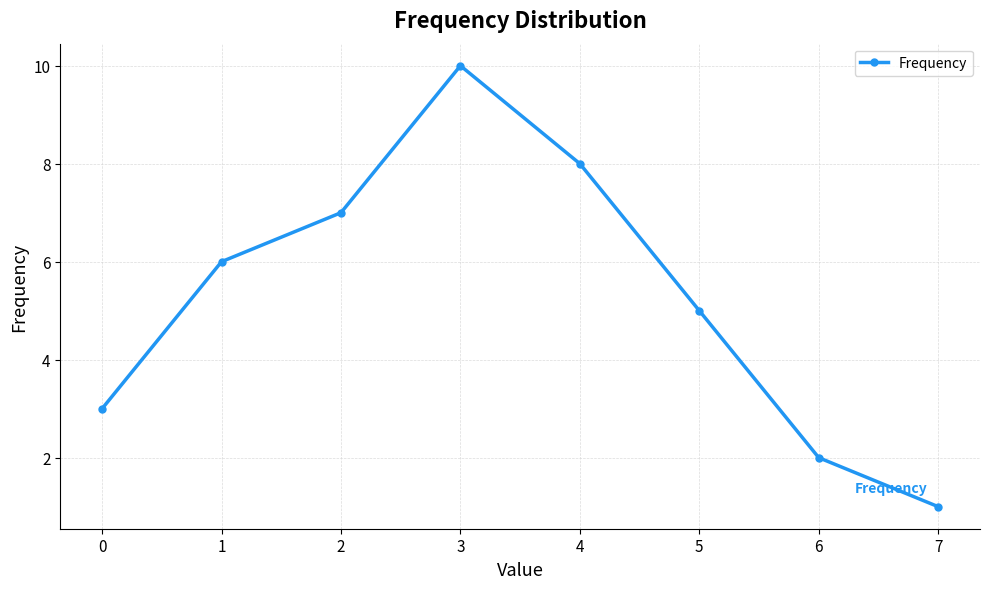

Reading left to right, extract all data points from this chart.

0=3	1=6	2=7	3=10	4=8	5=5	6=2	7=1